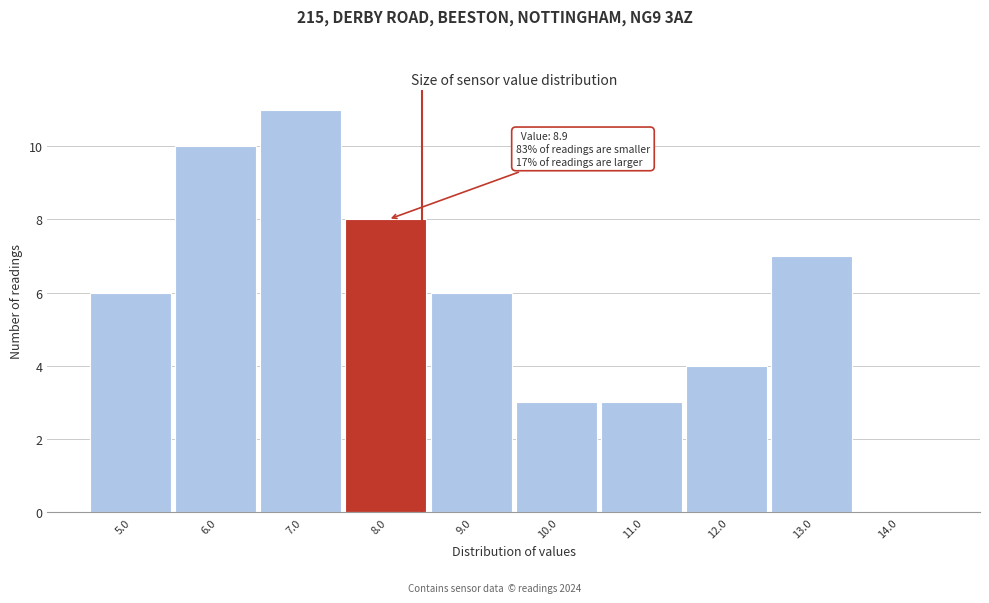

Reading left to right, transcribe all the data shown in this chart.

5.0=6	6.0=10	7.0=11	8.0=8	9.0=6	10.0=3	11.0=3	12.0=4	13.0=7	14.0=0